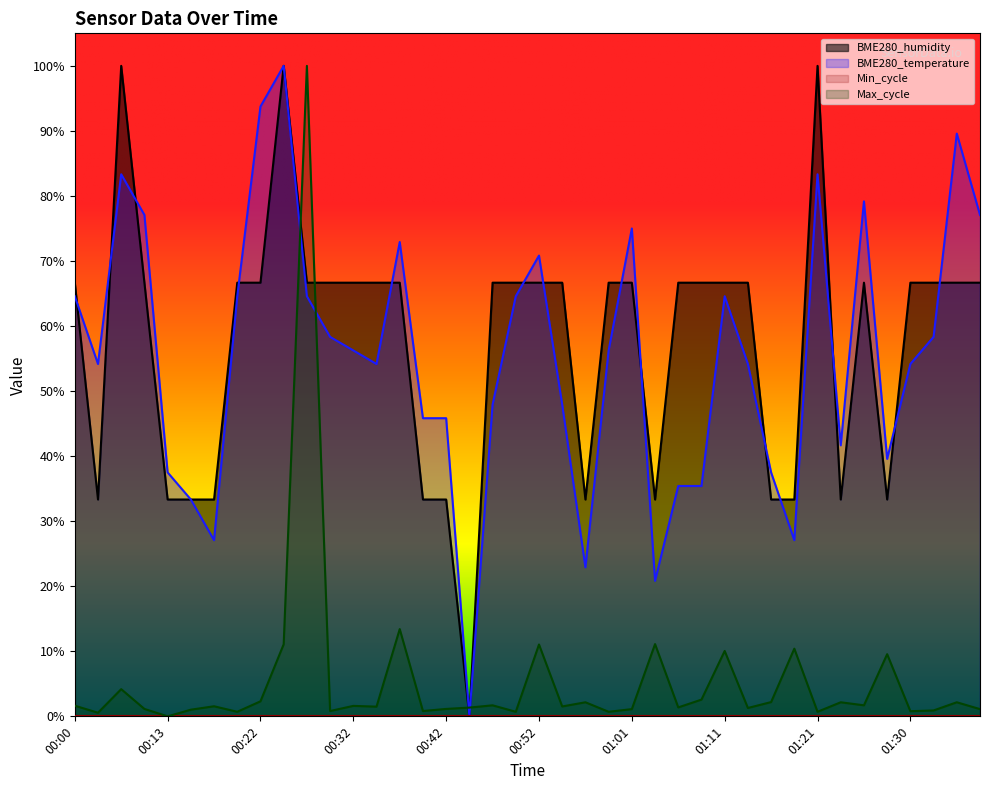

What is the average value of the Max_cycle series?

0.1